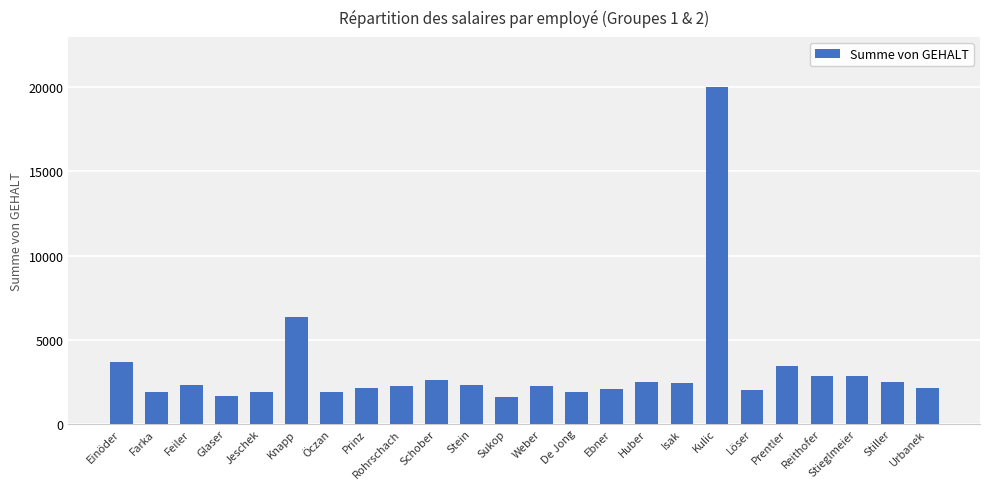

What is the average value?

3220